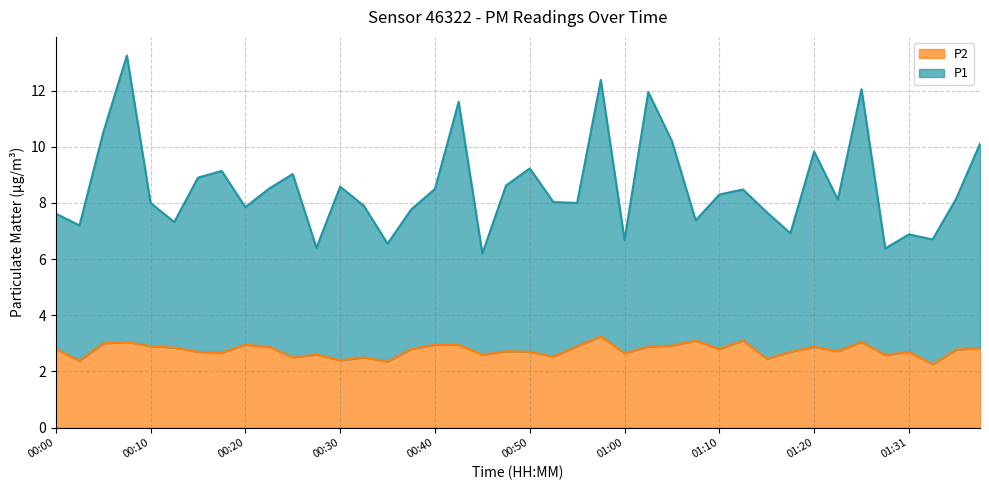

Which series has the largest range (max minus min)?

P1